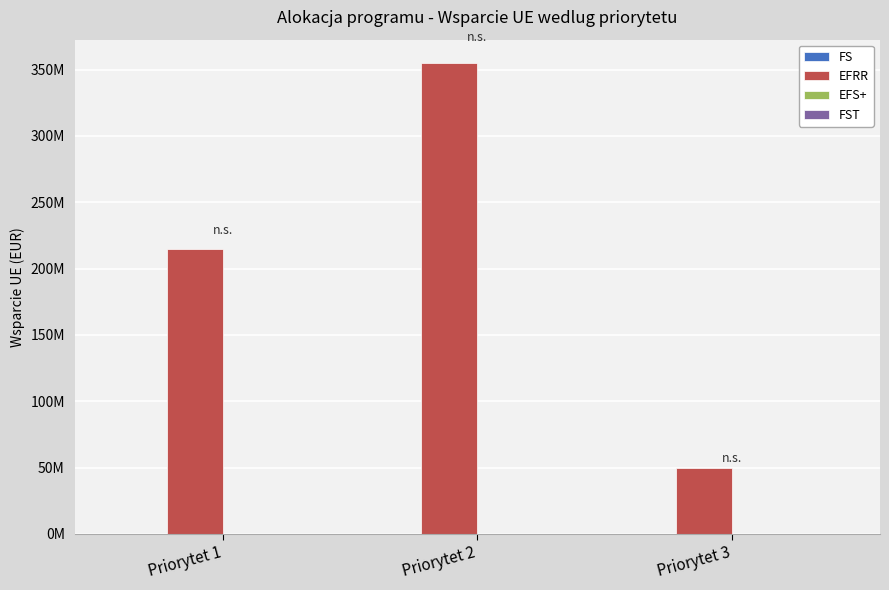

Are the bars horizontal?

No